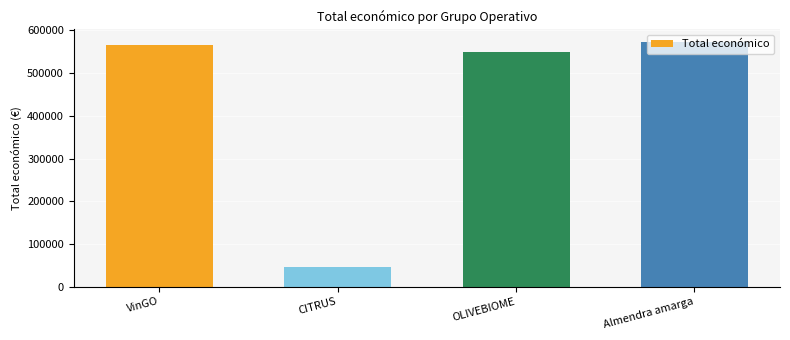

Which has a higher value, VinGO or CITRUS?

VinGO